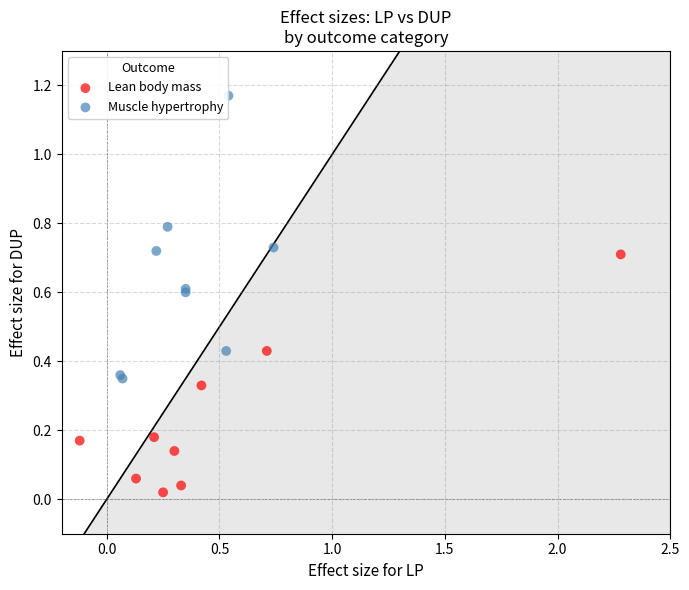

Which series has the widest spread of Y values?

Muscle hypertrophy